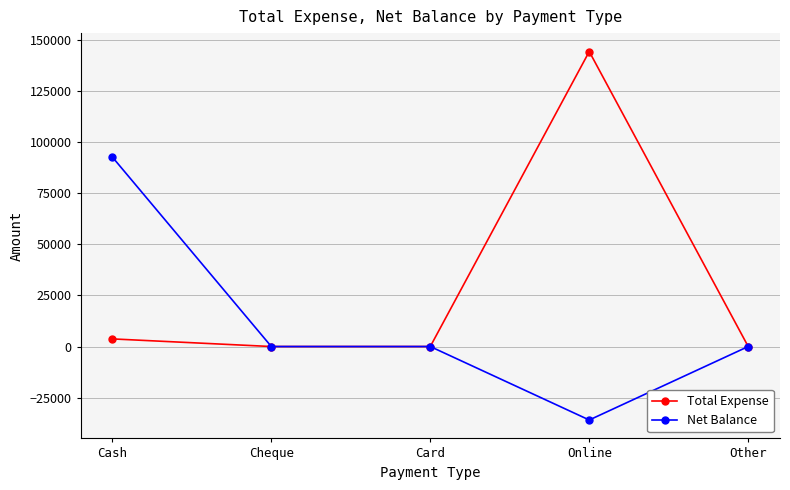

At which category is the sum across all series the highest?

Online